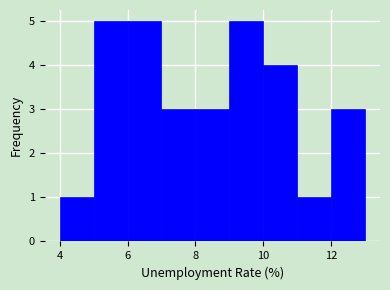

Reading left to right, transcribe this chart: for each bar, give the range it covers on the x-axis and its height. The values are not printed on the chart, so give them approximately, as read against the axis.

4 to 5: 1
5 to 6: 5
6 to 7: 5
7 to 8: 3
8 to 9: 3
9 to 10: 5
10 to 11: 4
11 to 12: 1
12 to 13: 3